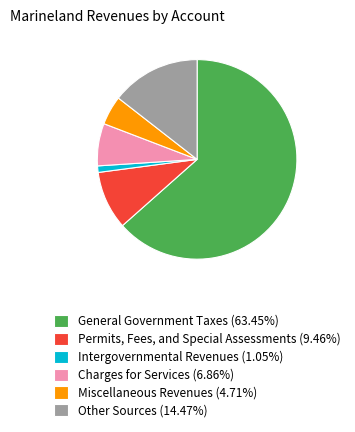

How many slices are in this pie chart?

6